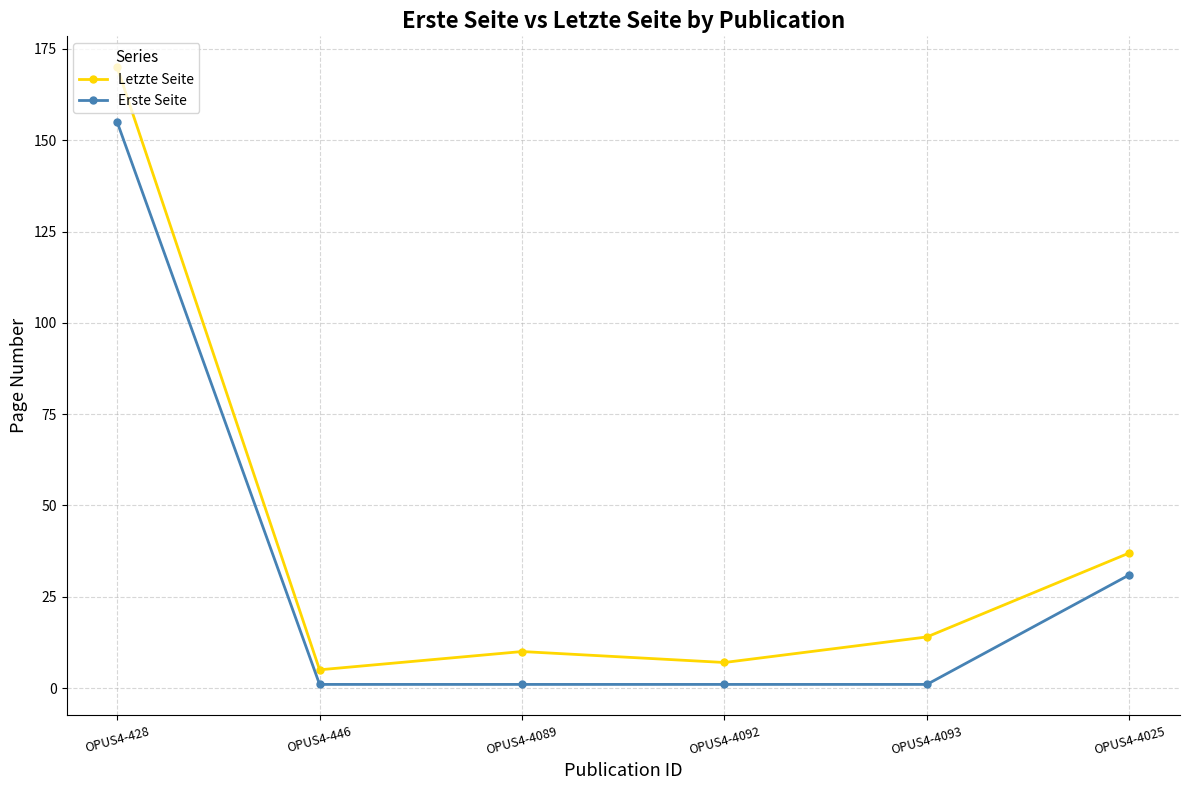

How many series are shown in this chart?

2